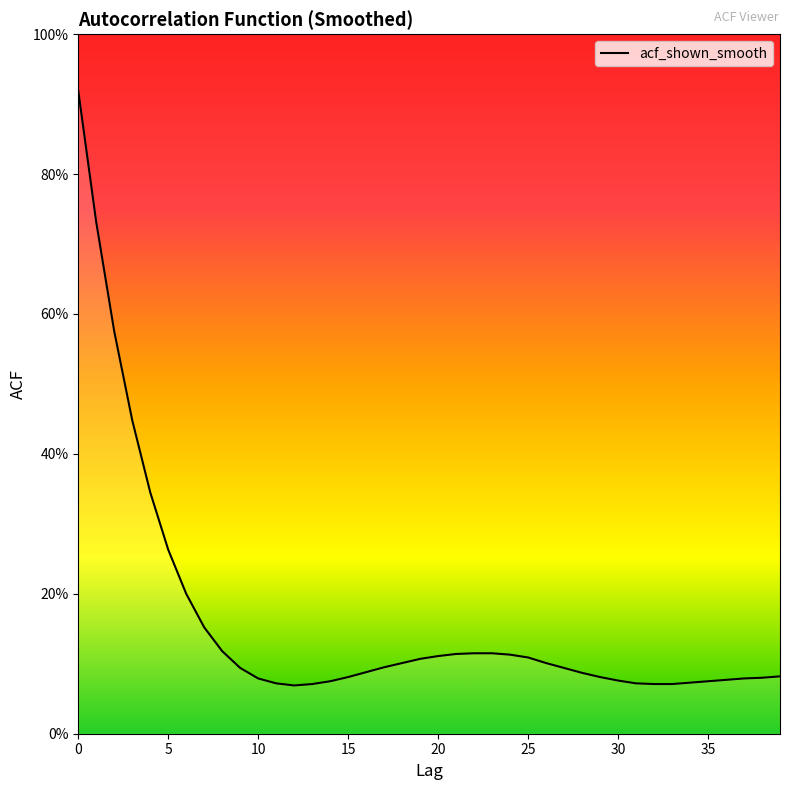

Does the chart display data point markers on the line(s)?

No